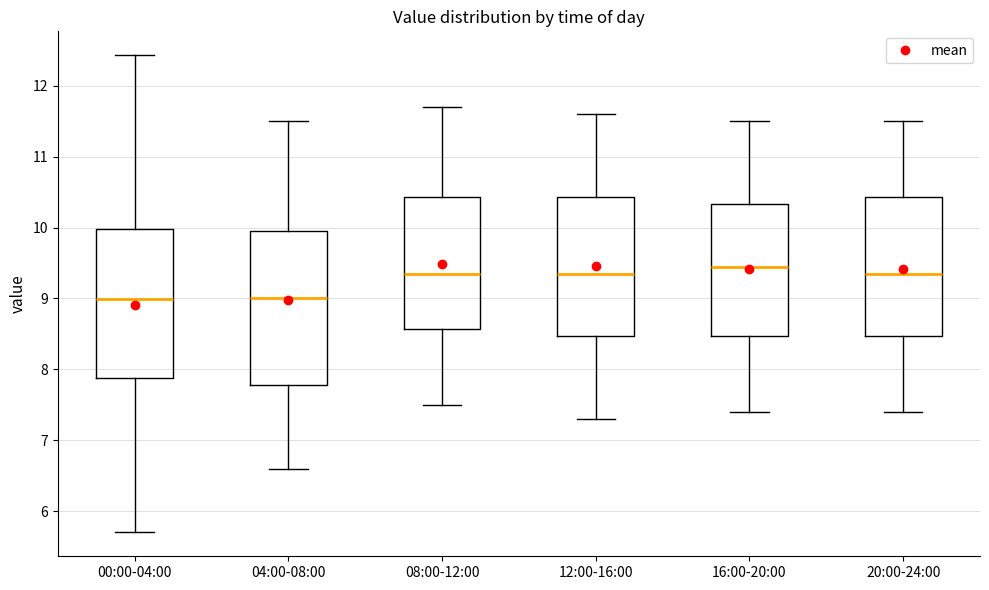

Reading left to right, read every box against the y-axis: the position of its median line, the range the box covers, and the ends of its whiskers. The values are not printed on the chart, so give them approximately, as read against the axis.

00:00-04:00: median 9.0, box 7.9 to 10.0, whiskers 5.7 to 12.4
04:00-08:00: median 9.0, box 7.8 to 10.0, whiskers 6.6 to 11.5
08:00-12:00: median 9.4, box 8.6 to 10.4, whiskers 7.5 to 11.7
12:00-16:00: median 9.4, box 8.5 to 10.4, whiskers 7.3 to 11.6
16:00-20:00: median 9.5, box 8.5 to 10.3, whiskers 7.4 to 11.5
20:00-24:00: median 9.4, box 8.5 to 10.4, whiskers 7.4 to 11.5